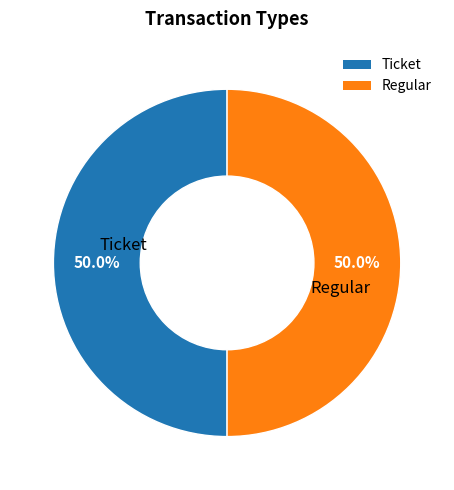

Approximately how many times larger is the value at Regular compared to Ticket?

1.0